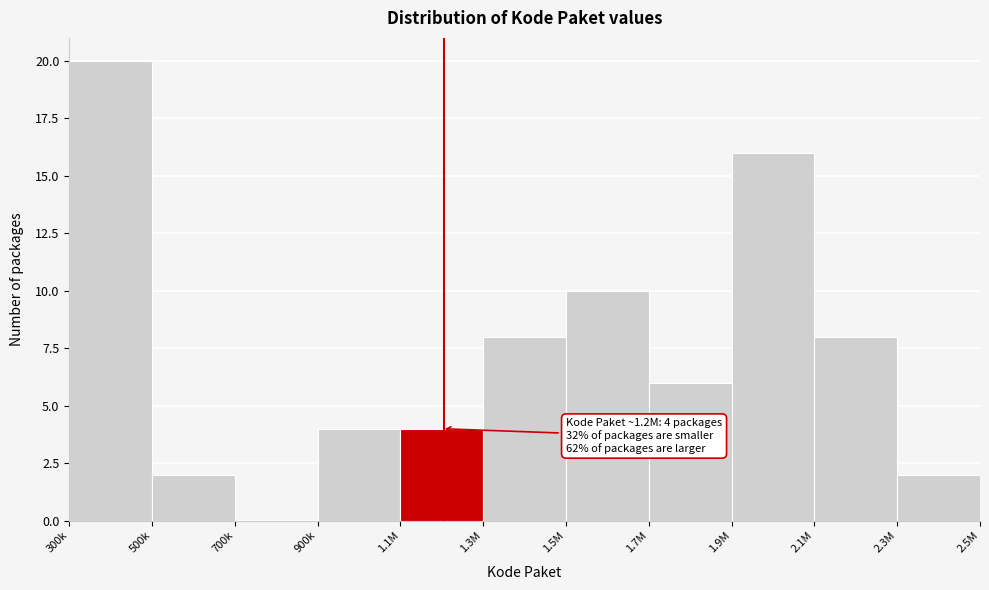

Reading left to right, extract all data points from this chart.

300k=20	500k=2	700k=0	900k=4	1.1M=4	1.3M=8	1.5M=10	1.7M=6	1.9M=16	2.1M=8	2.3M=2